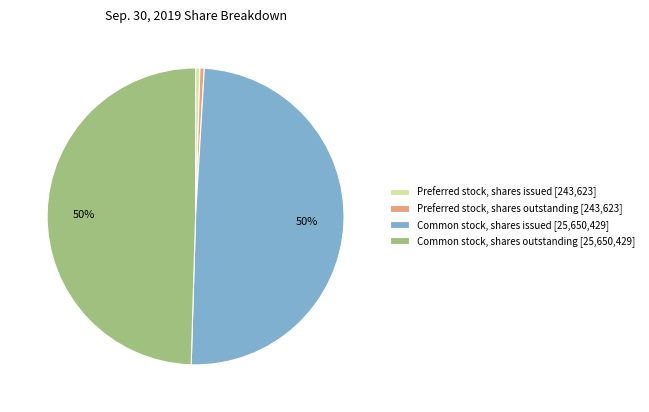

Count the number of slices in the pie.

4